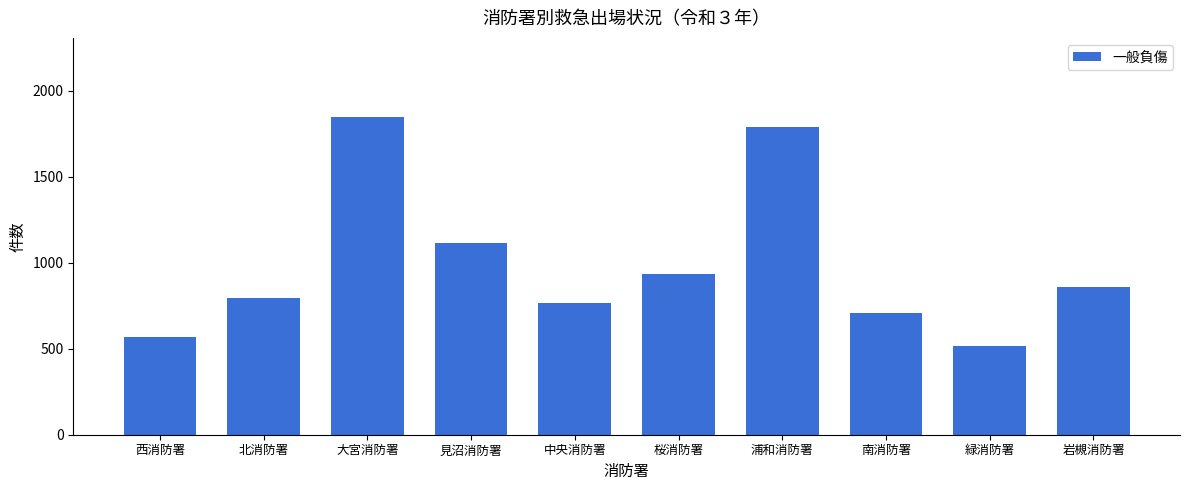

What is the sum of the values at 浦和消防署 and 桜消防署?

2727